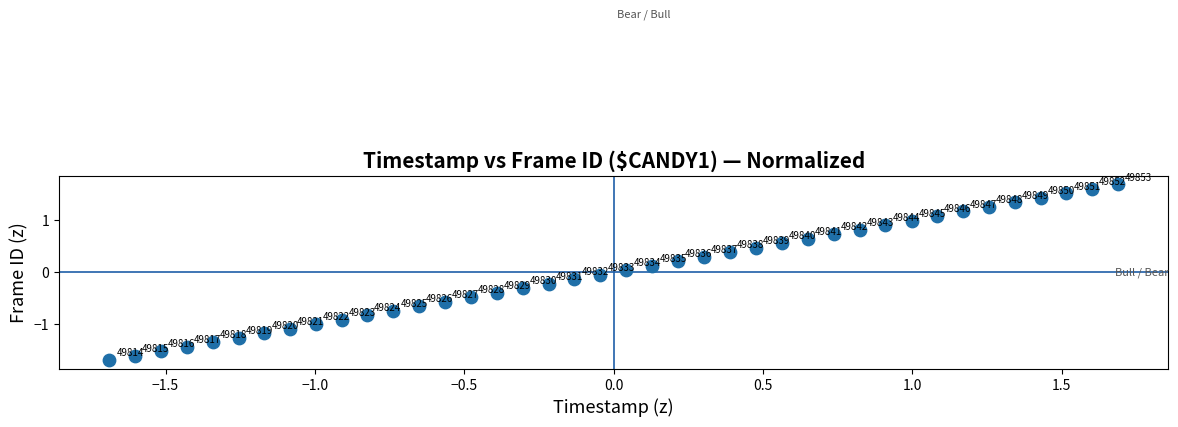

What is the range of Y values (max minus min)?

3.4